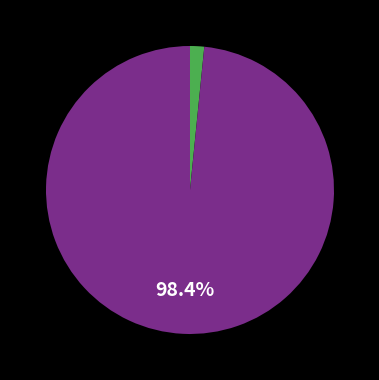

Is there any slice that represents more than half of the pie?

Yes